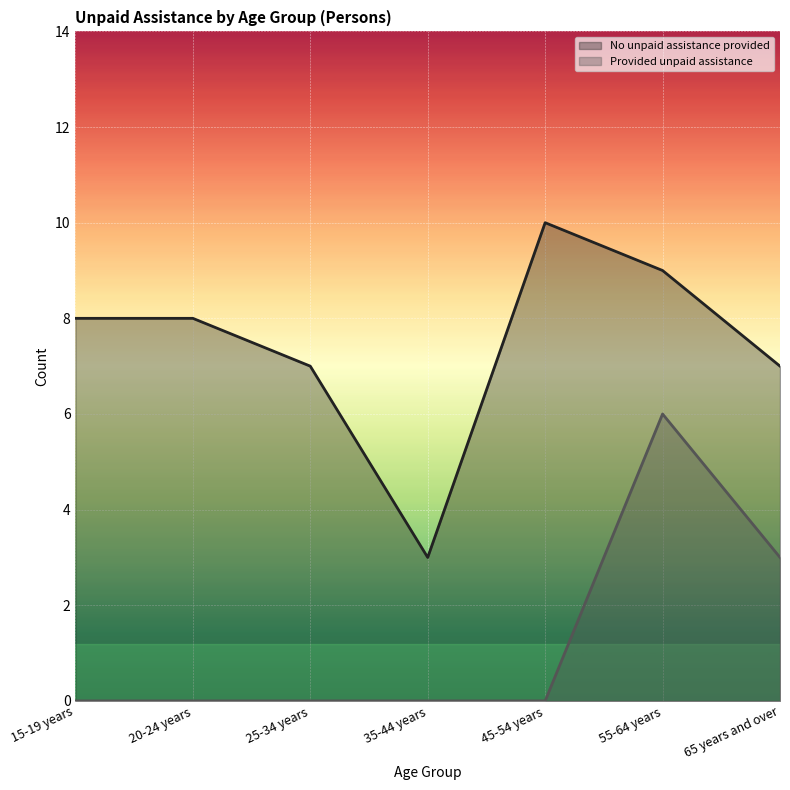

Where is the first local minimum for No unpaid assistance provided?

35-44 years